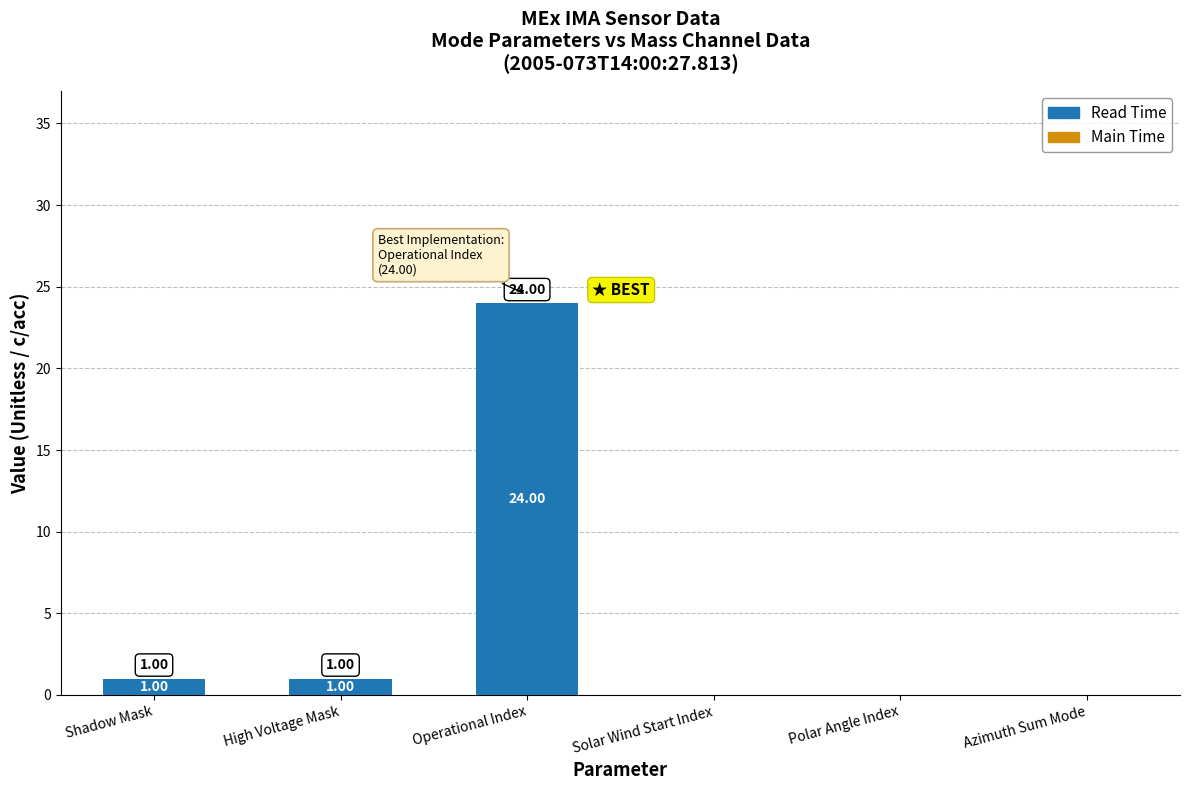

Count the number of data series in this chart.

1